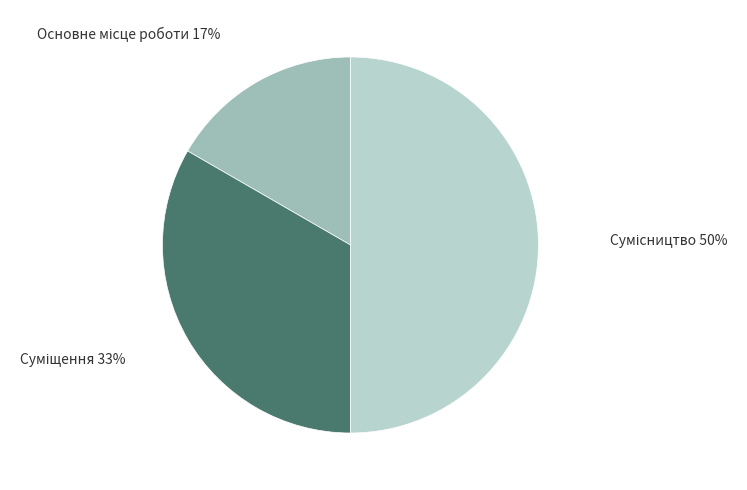

To the nearest percent, what is the difference between the largest and smallest slice percentages?

33%